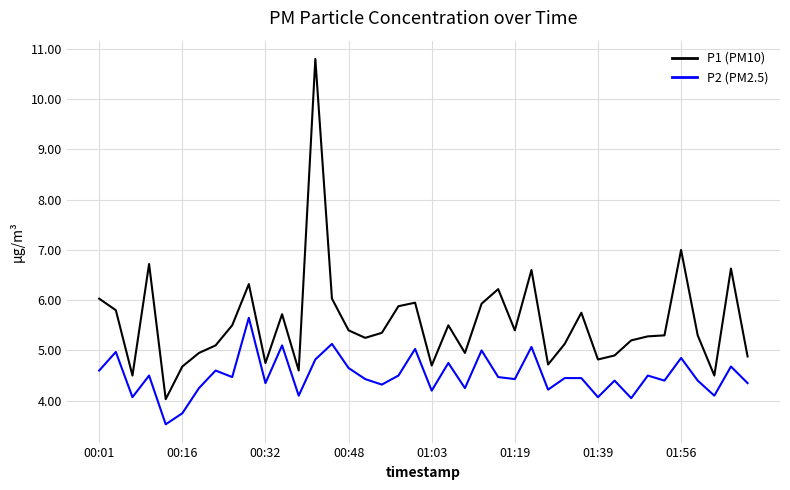

Which series has the largest range (max minus min)?

P1 (PM10)